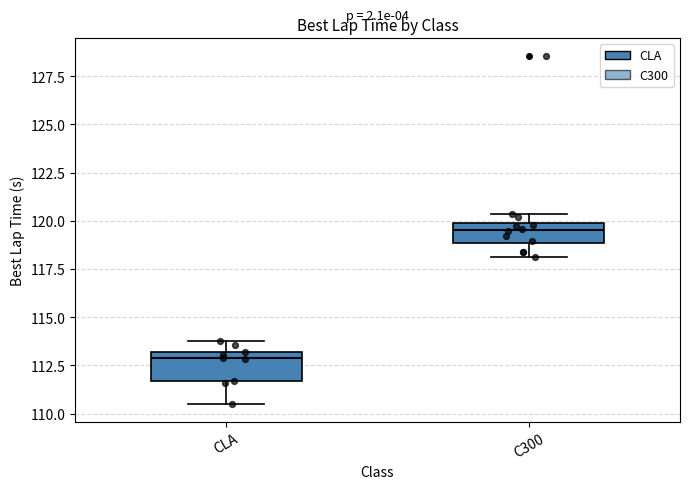

Which box's median line is the lowest?

CLA